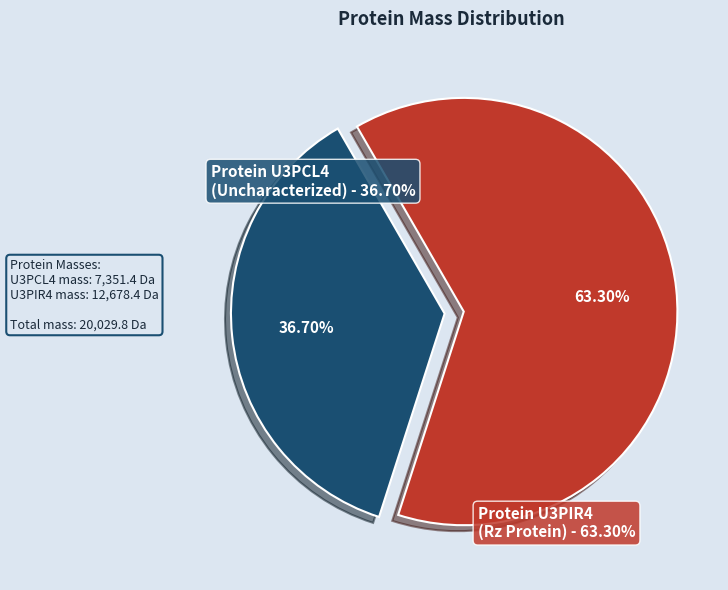

Is the sum of Protein U3PIR4 (Rz Protein) and Protein U3PCL4 (Uncharacterized) greater than half?

Yes